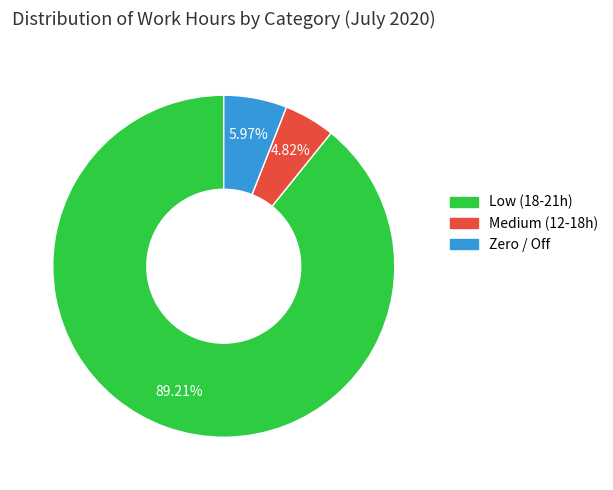

How many segments does this pie chart have?

3